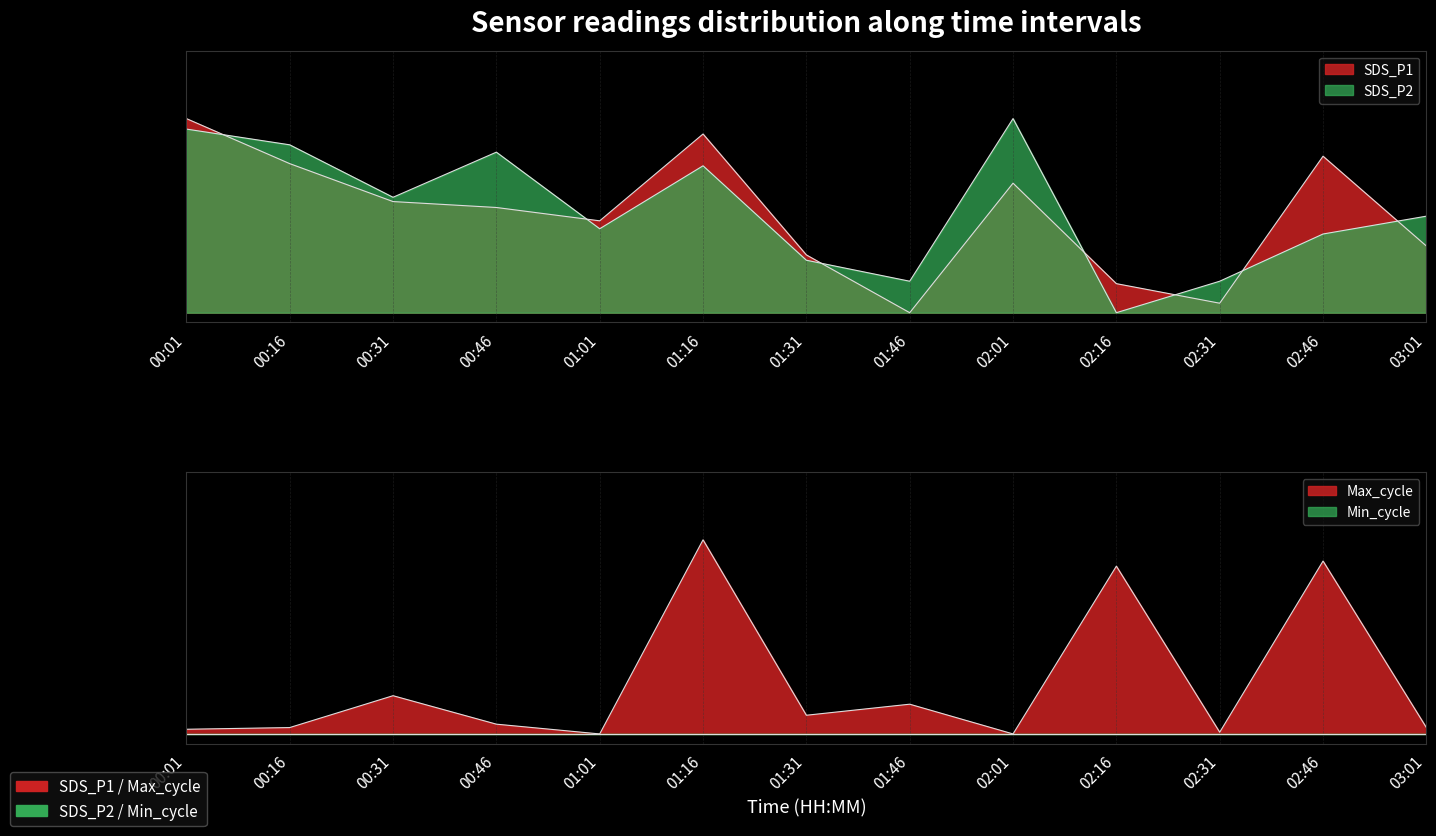

Where is the first local minimum for SDS_P2?

00:31